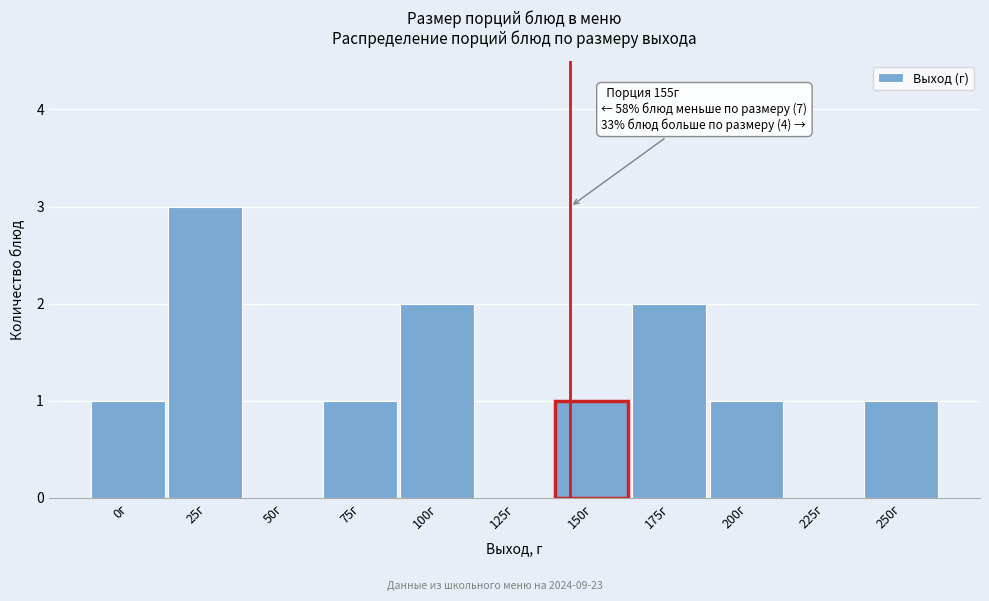

Reading left to right, list all the values displayed in this chart.

0г=1	25г=3	50г=0	75г=1	100г=2	125г=0	150г=1	175г=2	200г=1	225г=0	250г=1